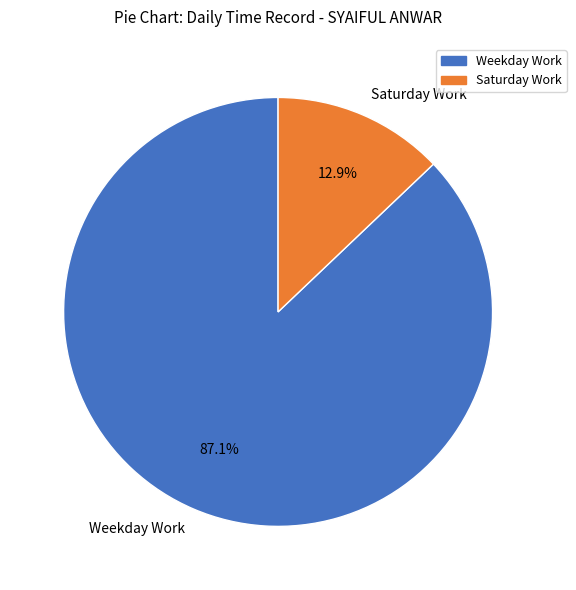

Which category has the smallest portion of the pie?

Saturday Work